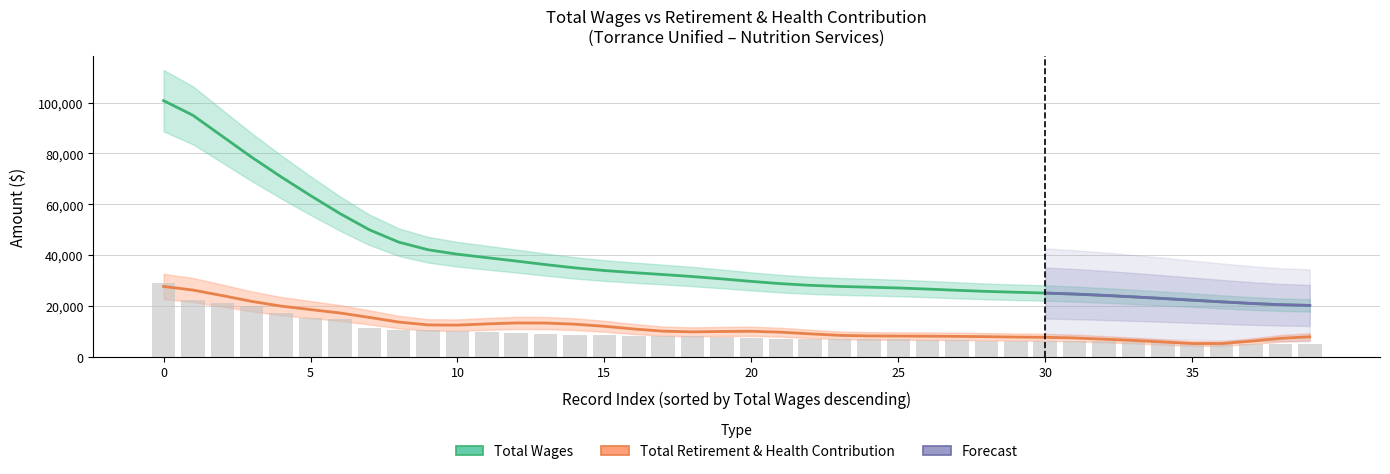

What is the average value?

9607.3